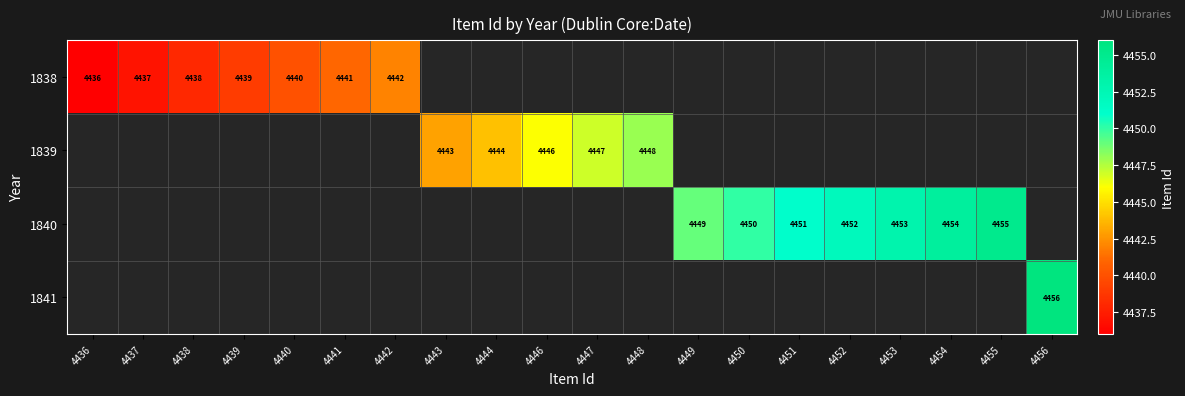

True or false: 1839 has a value of 7267 at 4443.

False